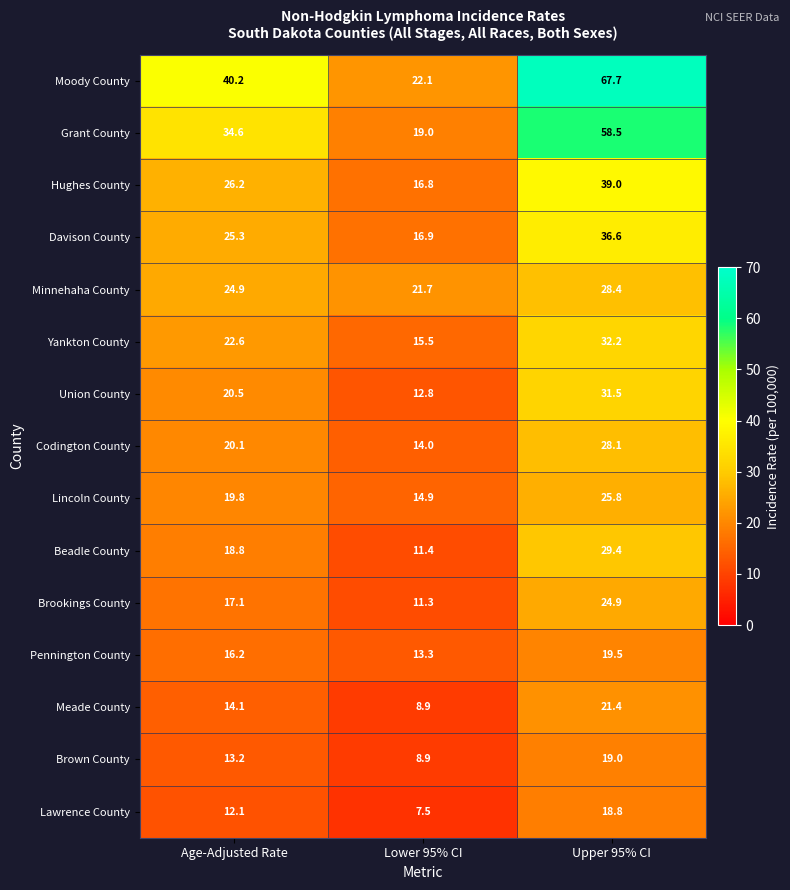

How many categories are shown in the chart?

3